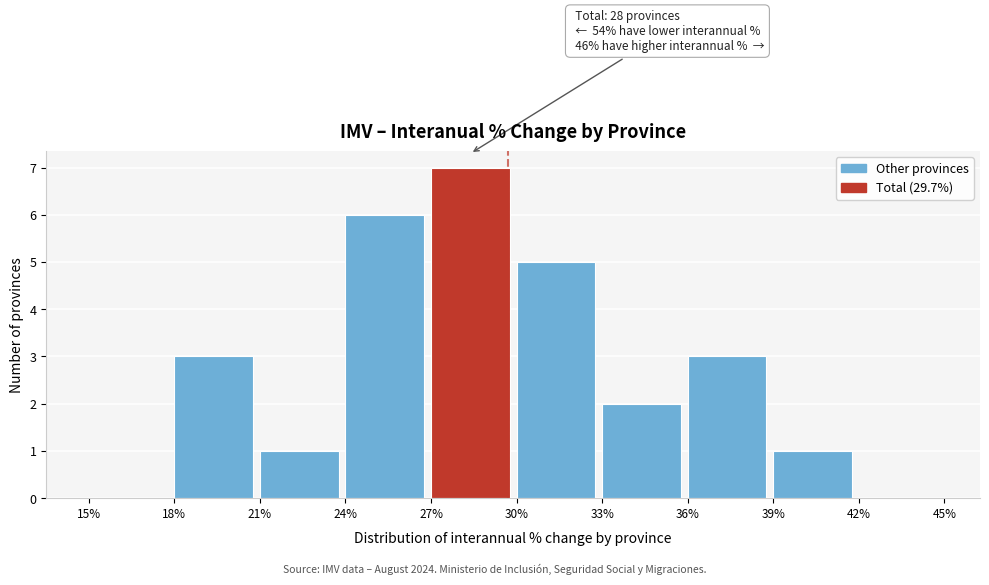

Over which range of the x-axis is the bar tallest?

27% to 30%